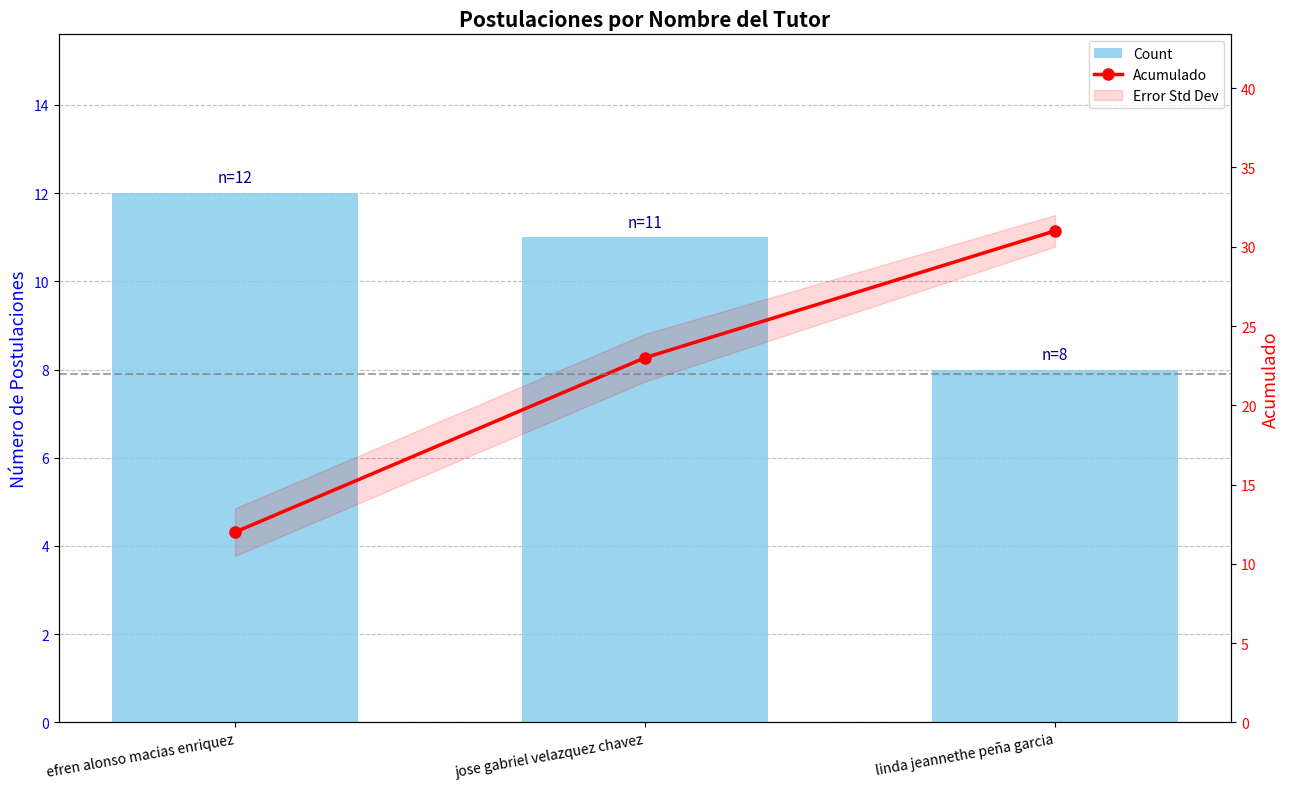

Reading left to right, extract all data points from this chart.

Count: 12	11	8
Acumulado: 12	23	31